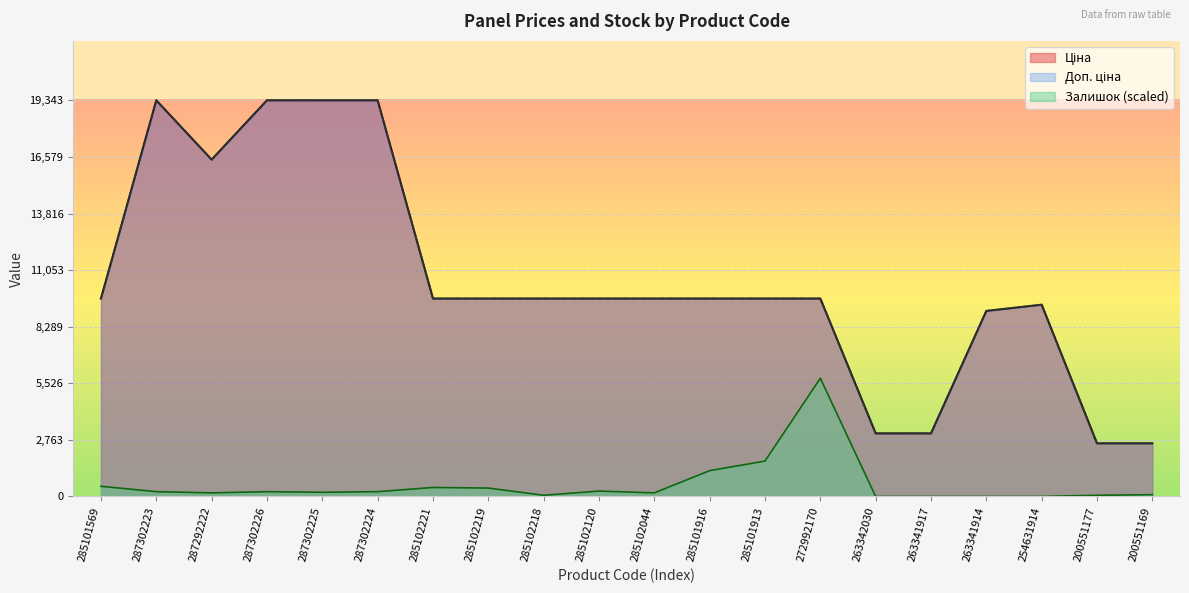

Rank the series at 200551177 from lowest to highest value.

Залишок, Ціна, Доп. ціна